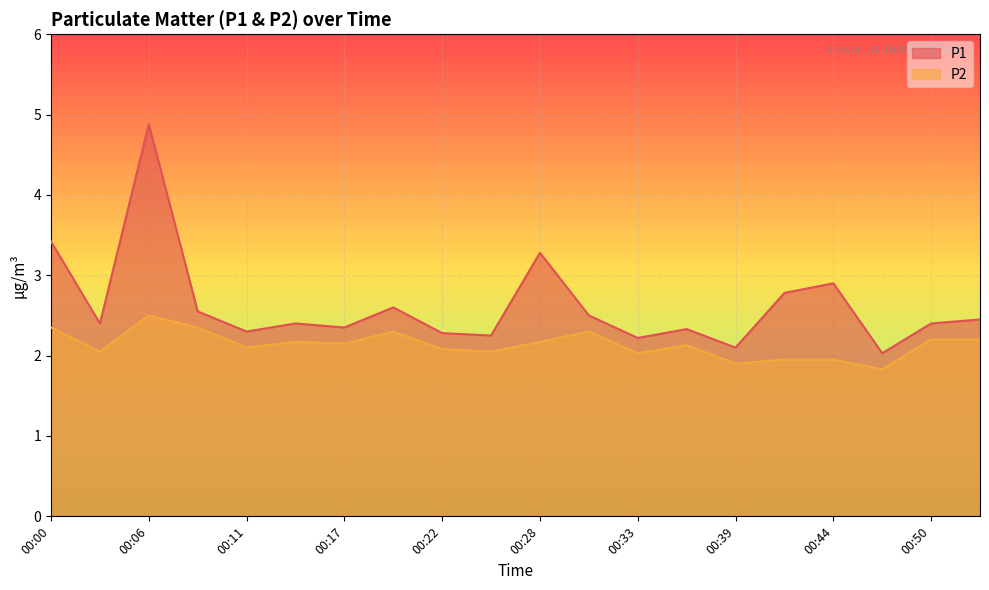

Between 00:14 and 00:41, which series saw the biggest shift?

P1